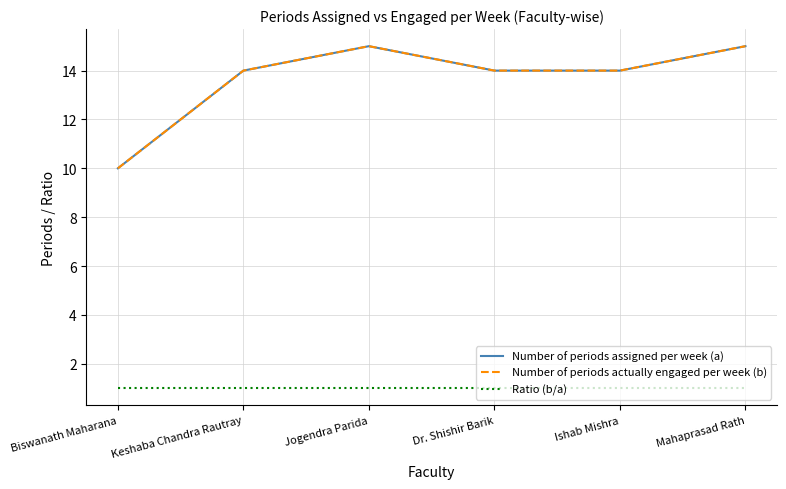

What is the value of the Ratio (b/a) point at the 2nd from the left?

1